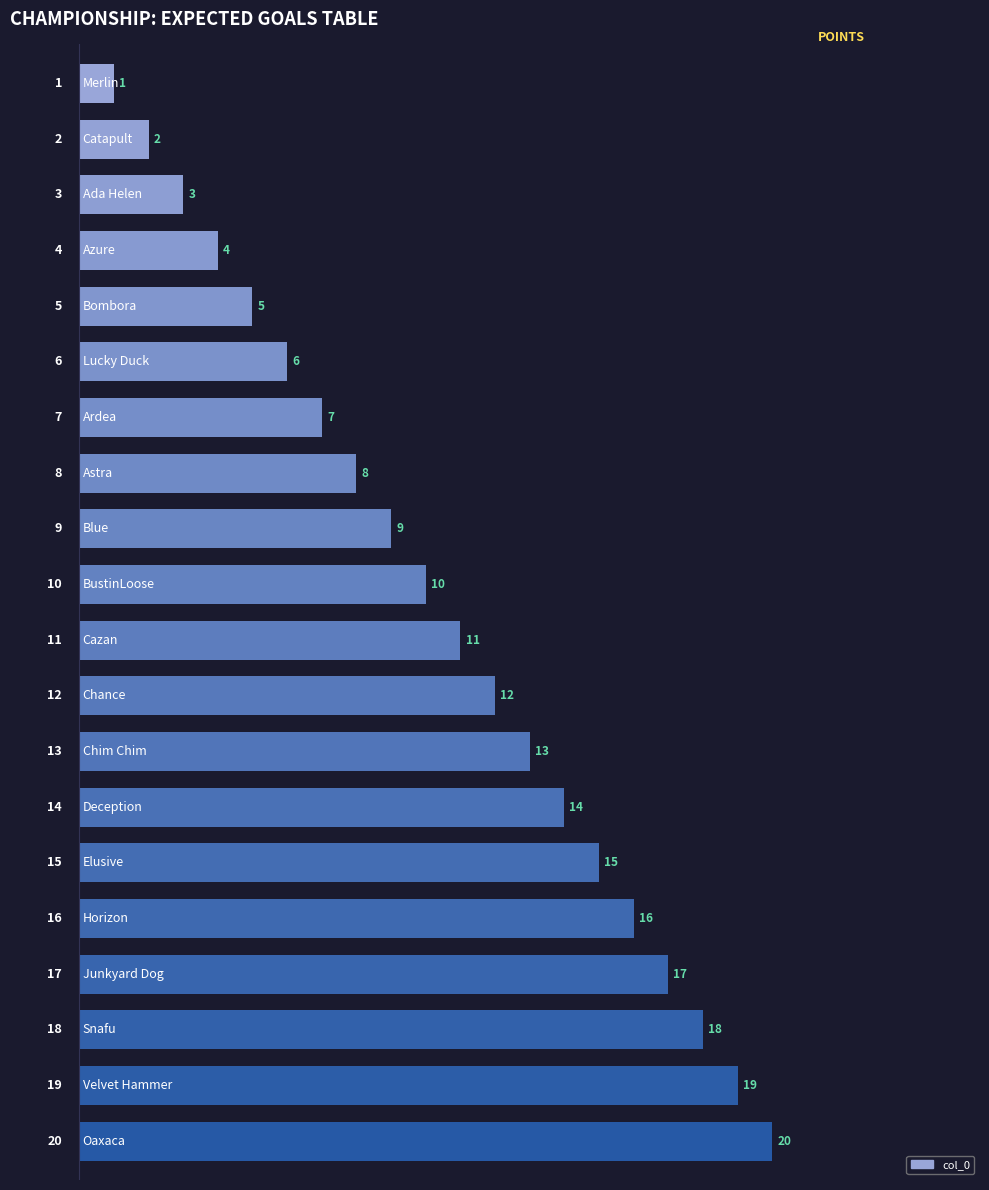

What is the maximum value shown in the chart?

20